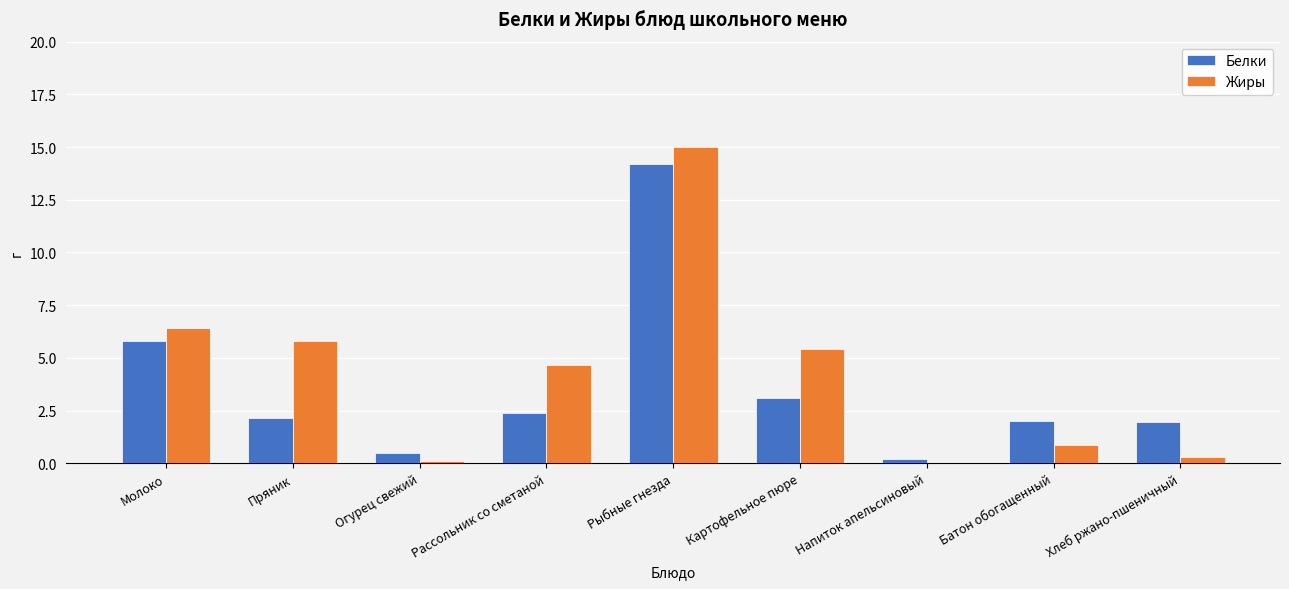

What is the sum of all Жиры values?

38.5